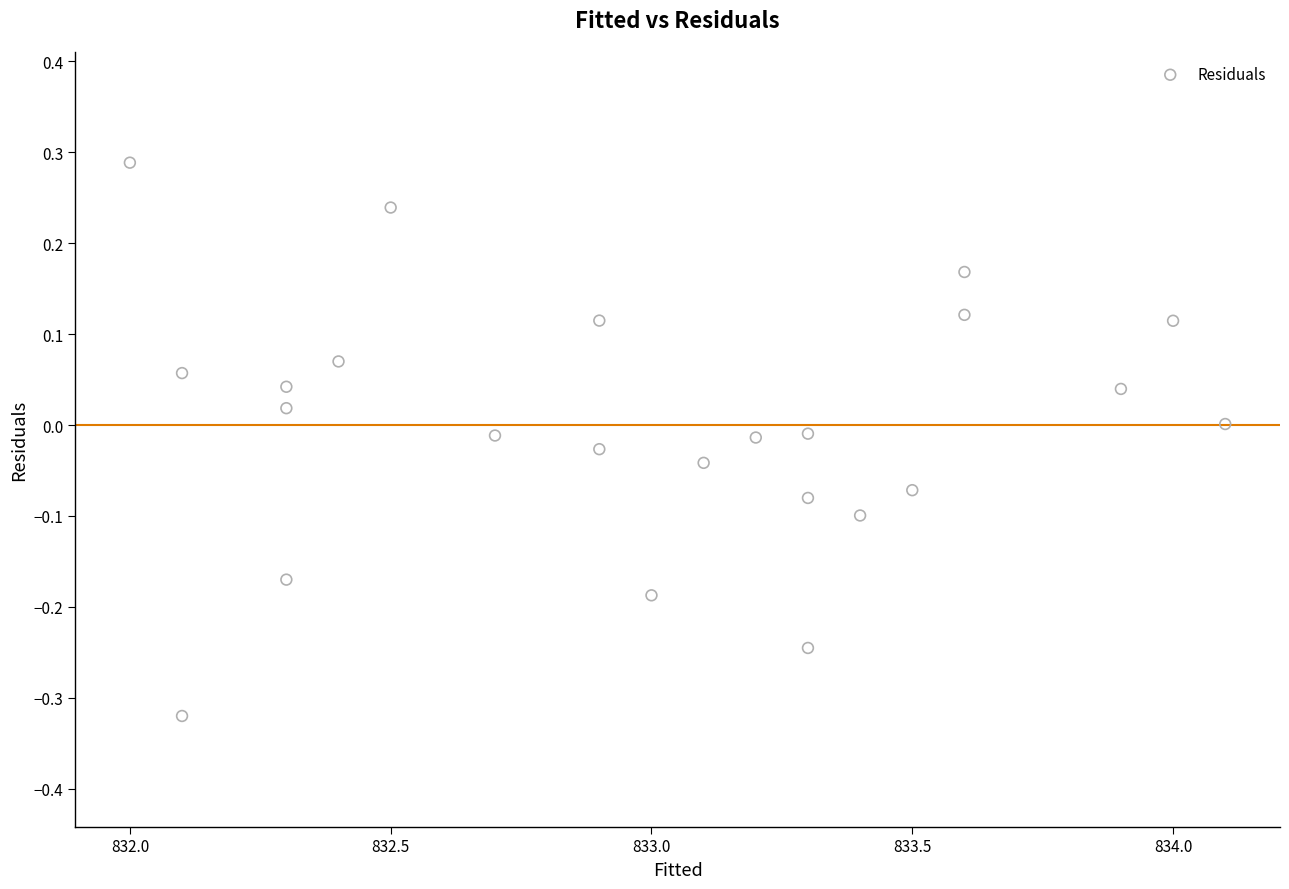

What is the range of X values (max minus min)?

2.1